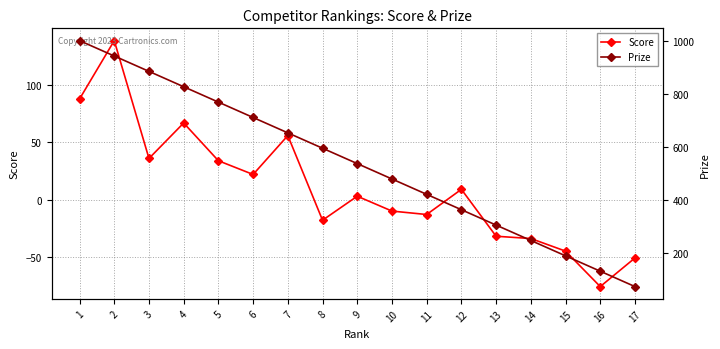

True or false: Score and Prize intersect in this chart.

False